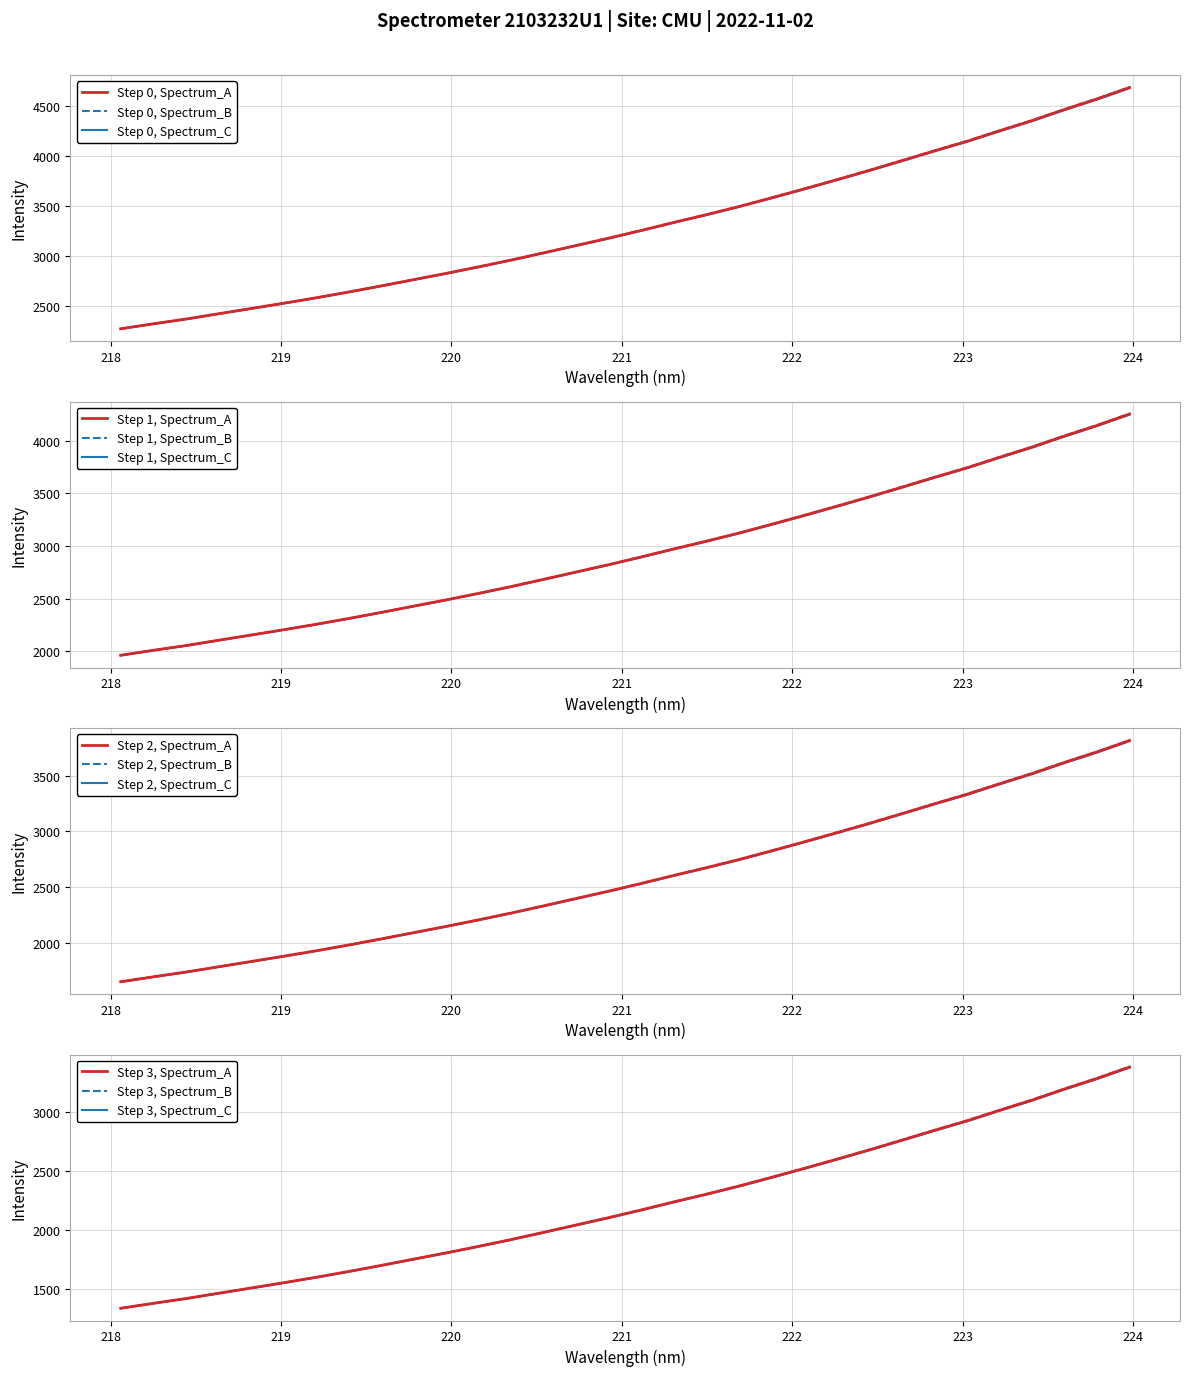

What is the lowest value of the Step 0, Spectrum_A series?

2277.1